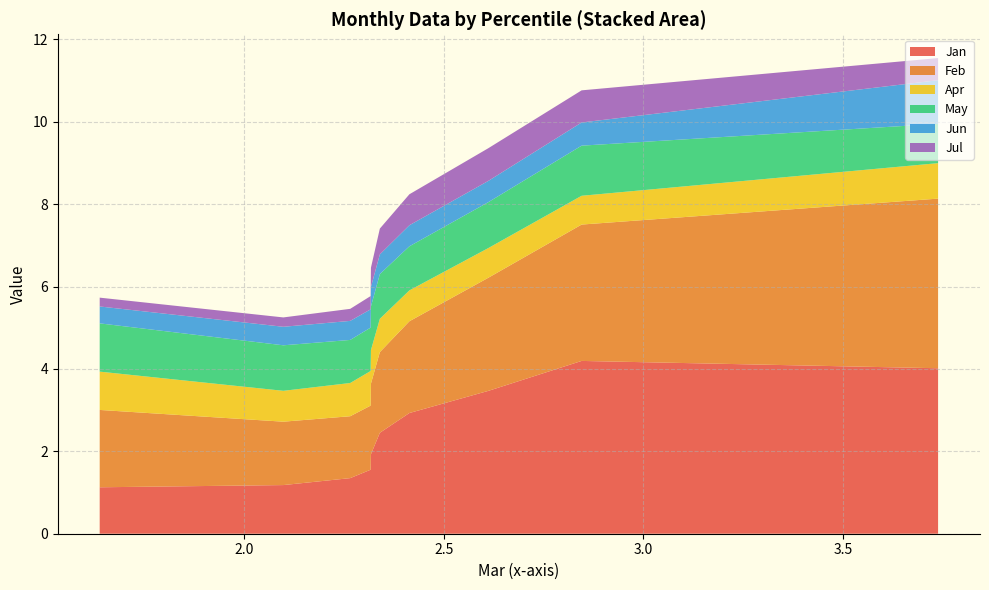

Reading left to right, list all the values displayed in this chart.

Jan: pct05=4.0	pct15=4.2	pct25=3.5	pct35=2.9	pct45=2.5	pct55=1.9	pct65=1.6	pct75=1.3	pct85=1.2	pct95=1.1
Feb: pct05=4.1	pct15=3.3	pct25=2.7	pct35=2.2	pct45=2.0	pct55=1.7	pct65=1.6	pct75=1.5	pct85=1.5	pct95=1.9
Apr: pct05=0.9	pct15=0.7	pct25=0.7	pct35=0.7	pct45=0.8	pct55=0.8	pct65=0.8	pct75=0.8	pct85=0.7	pct95=0.9
May: pct05=1.0	pct15=1.2	pct25=1.1	pct35=1.1	pct45=1.1	pct55=1.1	pct65=1.1	pct75=1.0	pct85=1.1	pct95=1.2
Jun: pct05=1.1	pct15=0.6	pct25=0.5	pct35=0.5	pct45=0.5	pct55=0.5	pct65=0.4	pct75=0.5	pct85=0.4	pct95=0.4
Jul: pct05=0.5	pct15=0.8	pct25=0.8	pct35=0.8	pct45=0.6	pct55=0.5	pct65=0.3	pct75=0.3	pct85=0.2	pct95=0.2